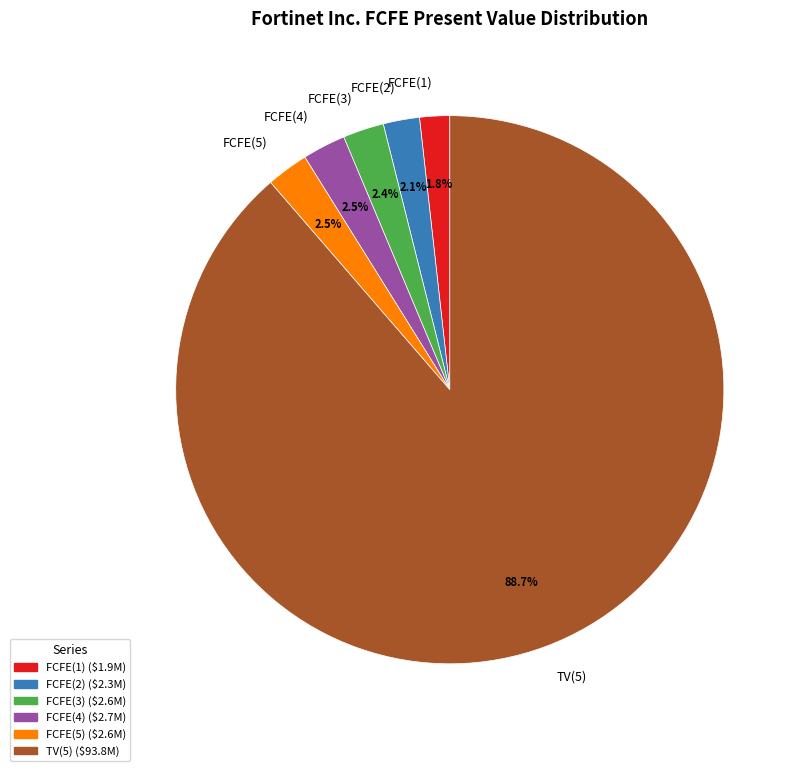

To the nearest percent, what is the difference between the largest and smallest slice percentages?

87%